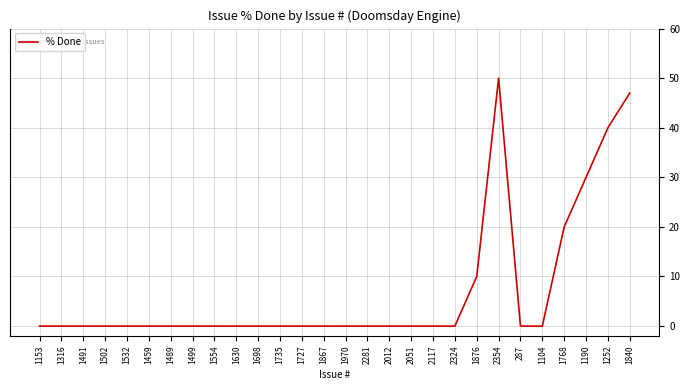

Which has a higher value, 2281 or 1252?

1252